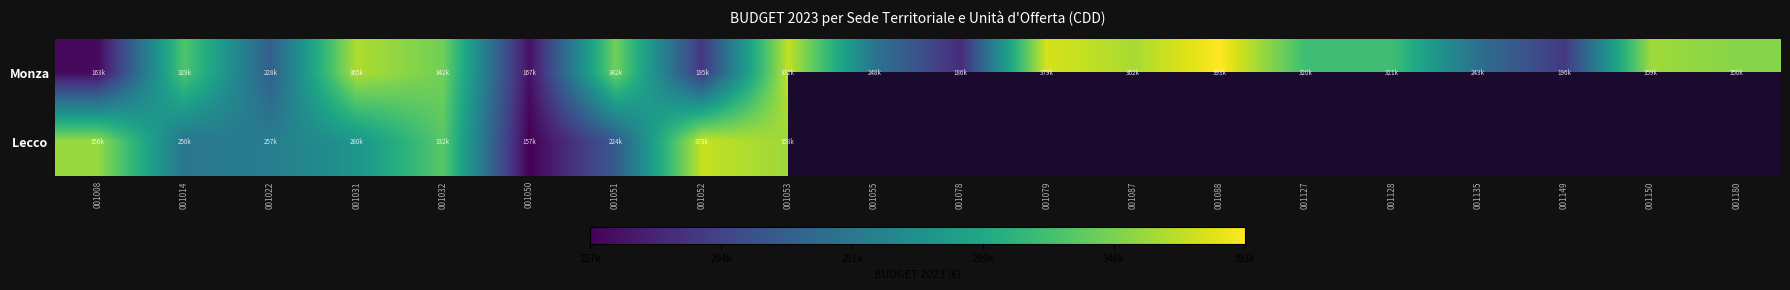

What is the average value of the Monza series?

293100.0